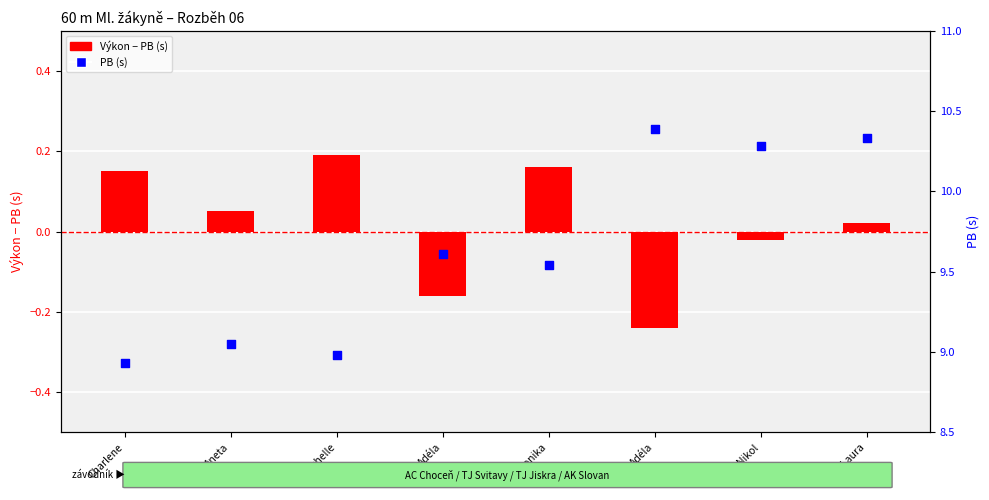

Is the value of Výkon − PB (s) at Veronika greater than the value of PB (s) at Charlene?

No